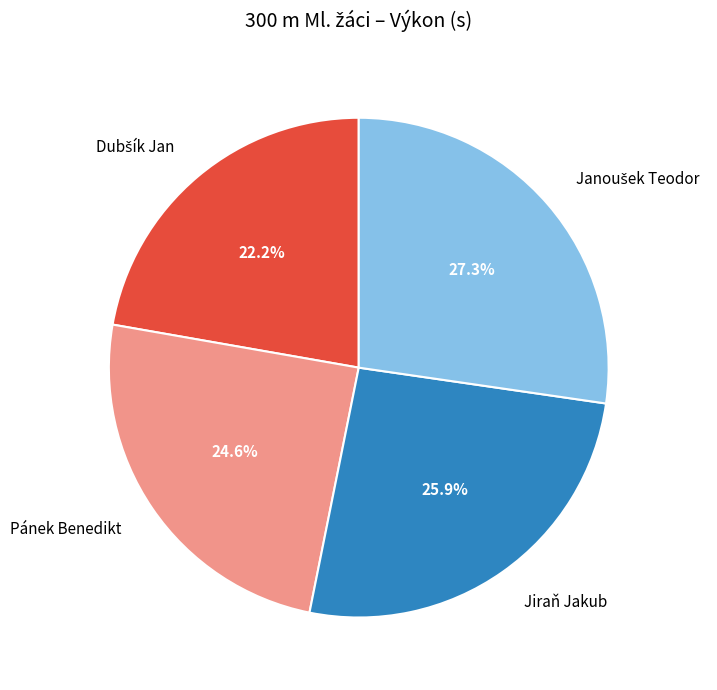

Between Pánek Benedikt and Jiraň Jakub, which is larger?

Jiraň Jakub